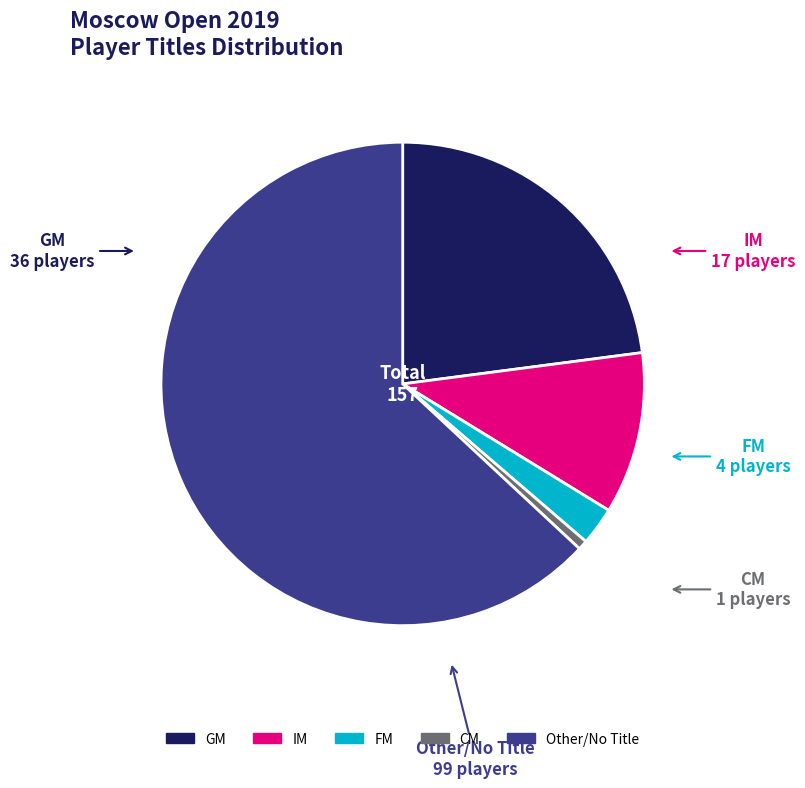

Approximately how many times larger is the value at FM compared to IM?

0.2